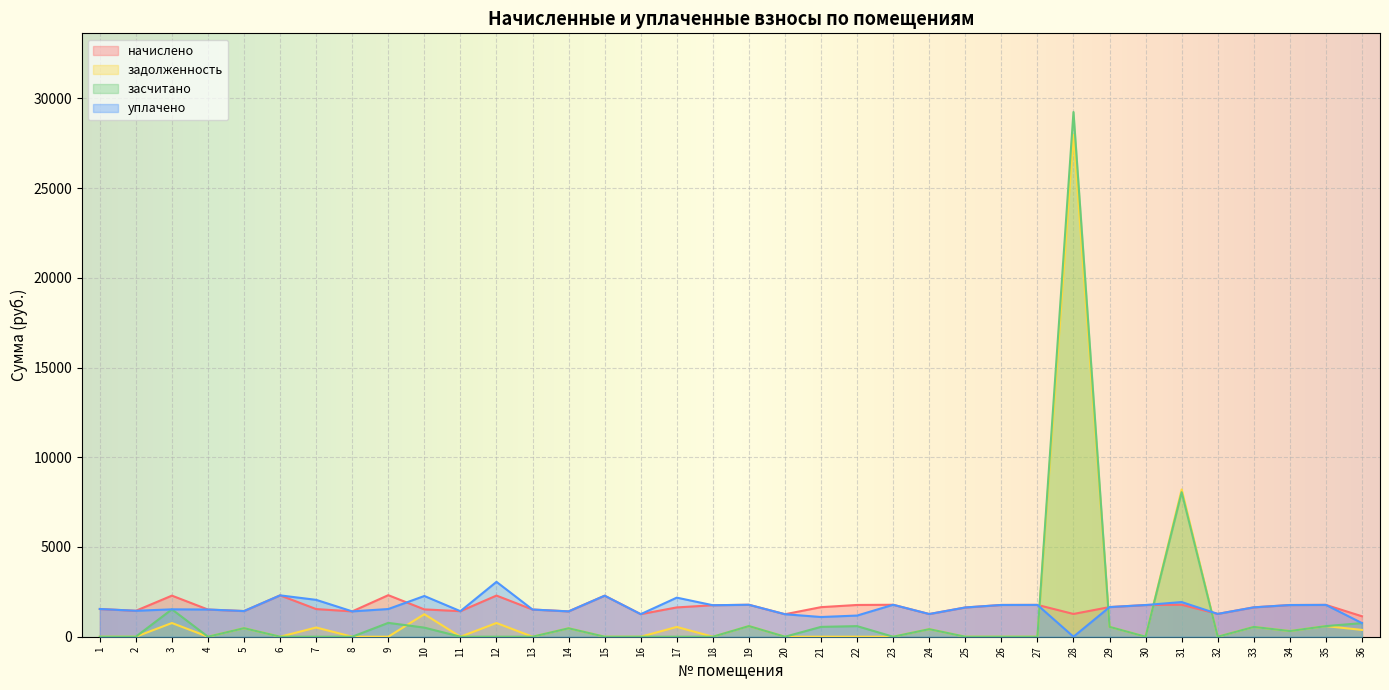

How many lines are shown in the chart?

4